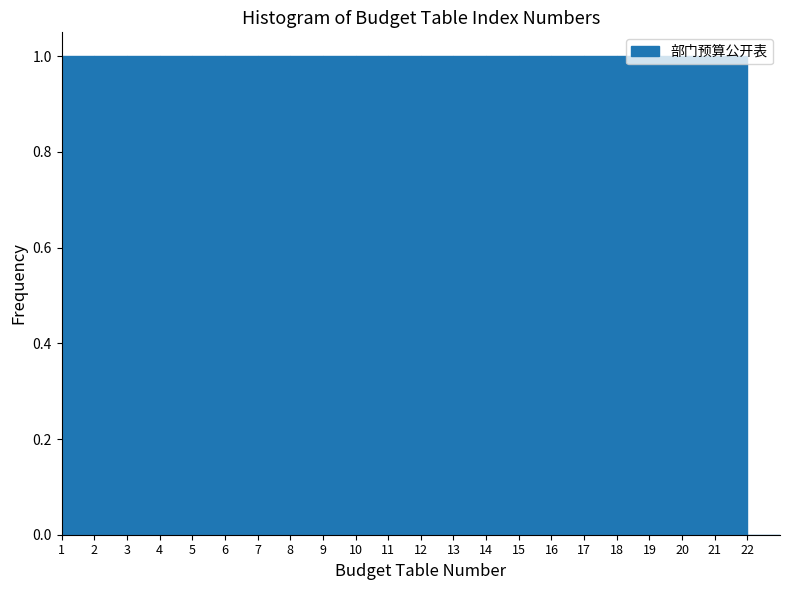

How tall is the bar that spans 18 to 19 on the x-axis? The values are not printed on the chart, so give them approximately, as read against the axis.

1